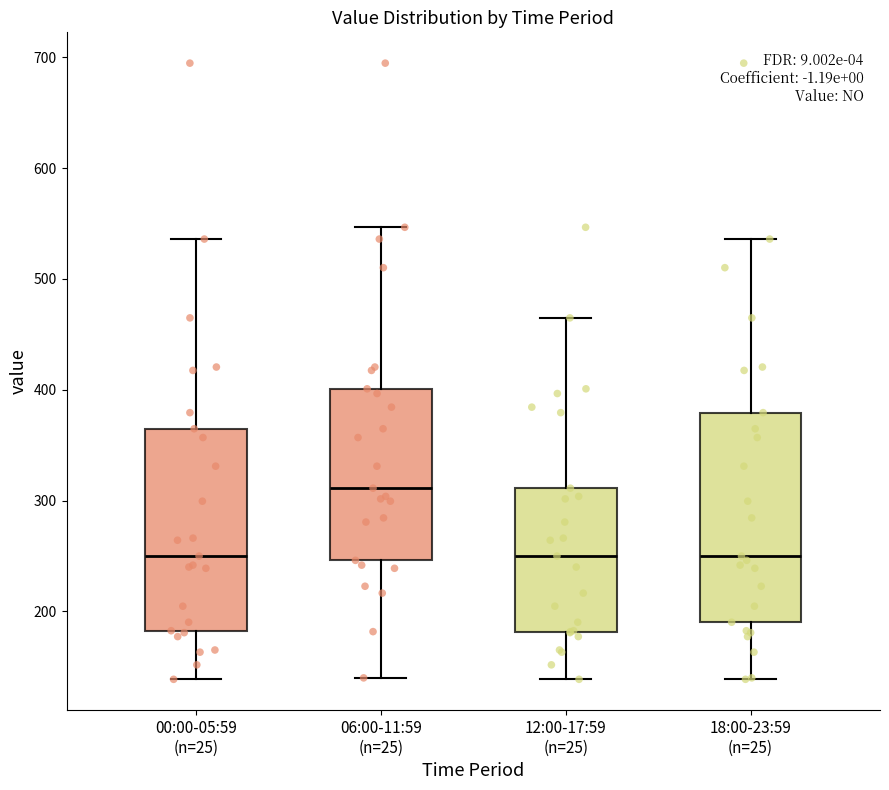

Reading left to right, read every box against the y-axis: the position of its median line, the range the box covers, and the ends of its whiskers. The values are not printed on the chart, so give them approximately, as read against the axis.

00:00-05:59 (n=25): median 250, box 180 to 360, whiskers 140 to 540
06:00-11:59 (n=25): median 310, box 250 to 400, whiskers 140 to 550
12:00-17:59 (n=25): median 250, box 180 to 310, whiskers 140 to 460
18:00-23:59 (n=25): median 250, box 190 to 380, whiskers 140 to 540